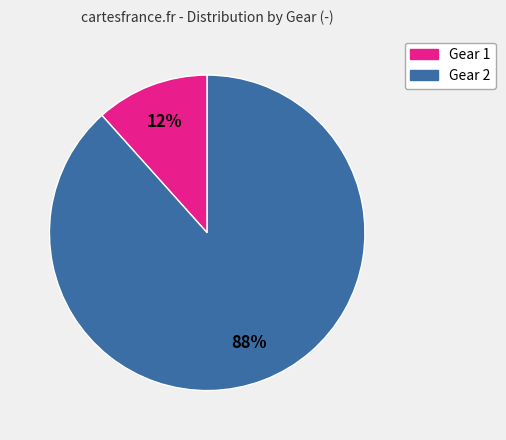

Is there any slice that represents more than half of the pie?

Yes